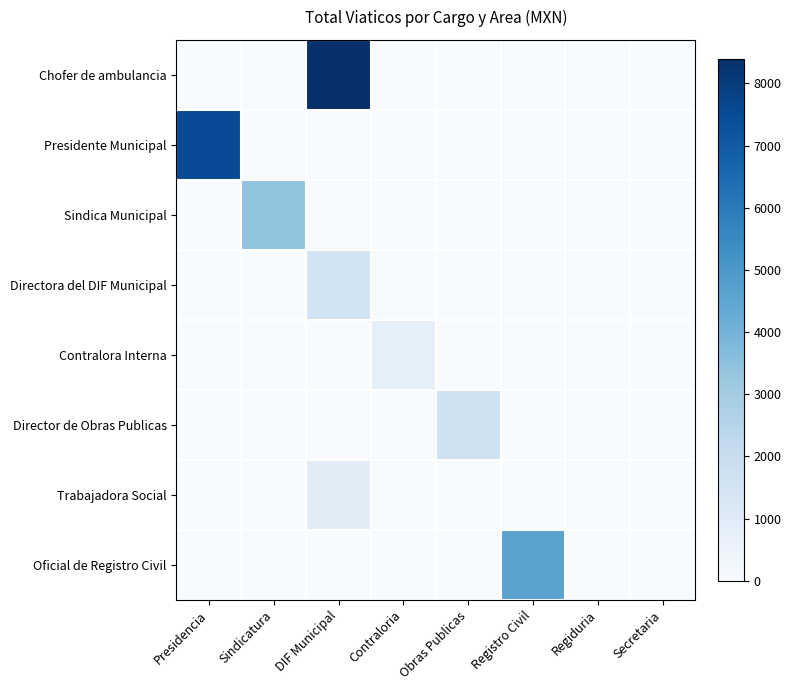

At Obras Publicas, list the series in order from smallest to largest.

Chofer de ambulancia, Presidente Municipal, Sindica Municipal, Directora del DIF Municipal, Contralora Interna, Trabajadora Social, Oficial de Registro Civil, Director de Obras Publicas